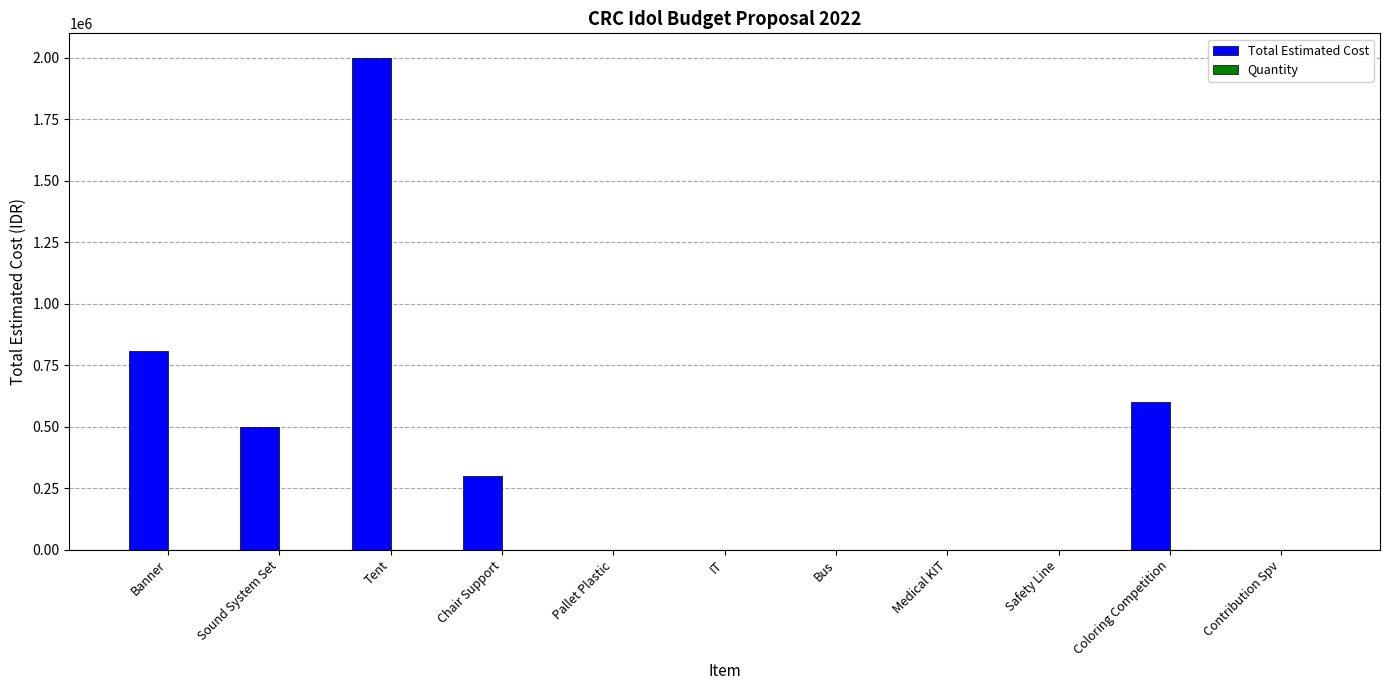

What is the sum of all Total Estimated Cost values?

4210000